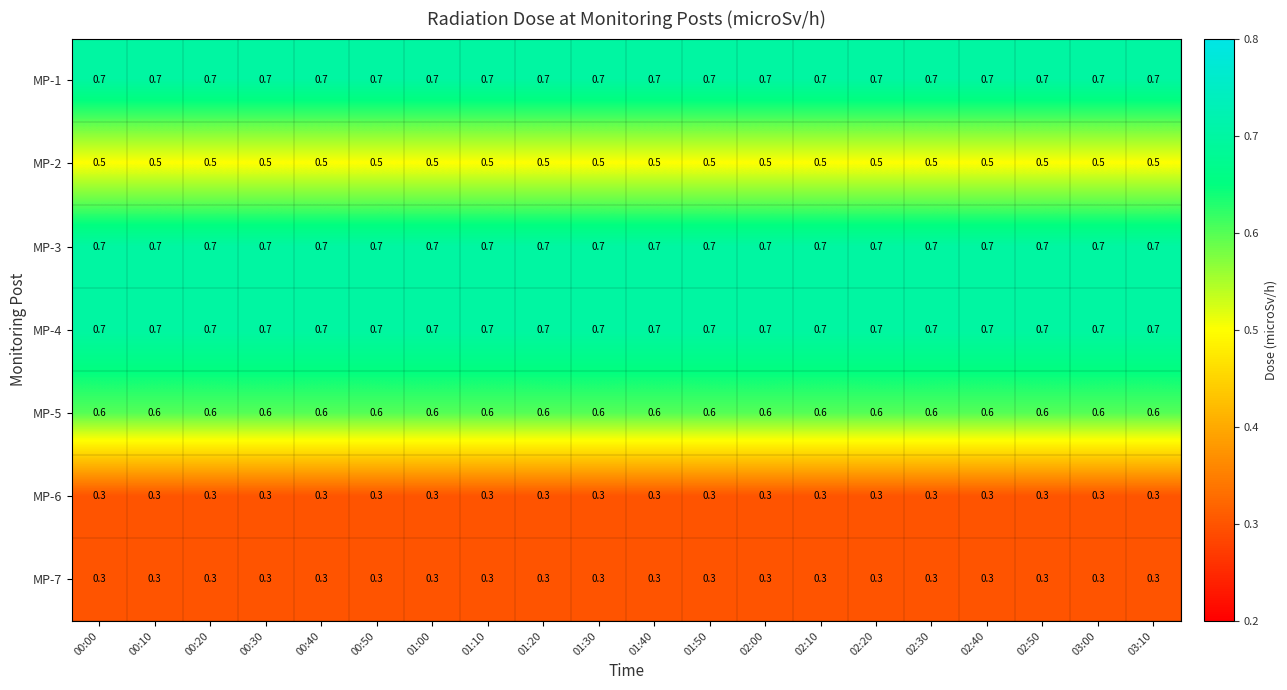

What is the minimum value for MP-4?

0.7